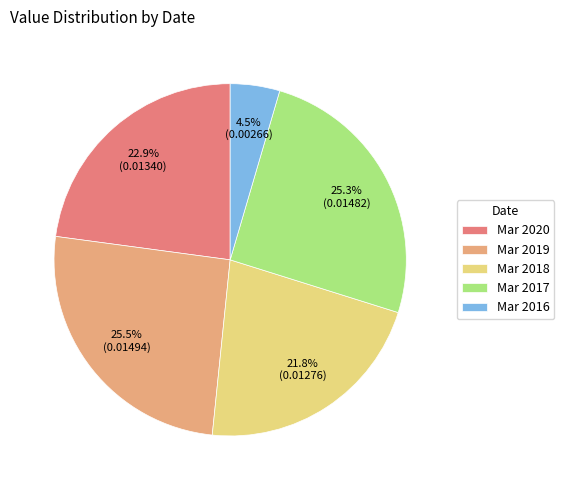

What percentage is the Mar 2018 slice, to the nearest percent?

22%